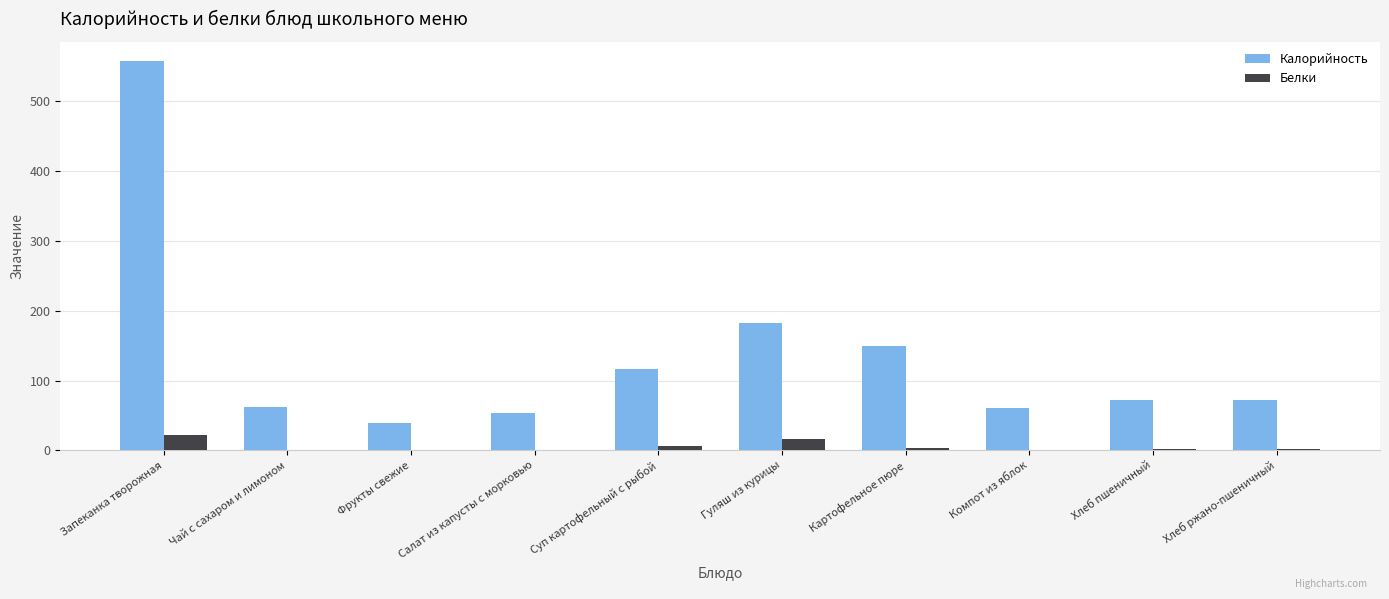

At which category is the sum across all series the highest?

Запеканка творожная